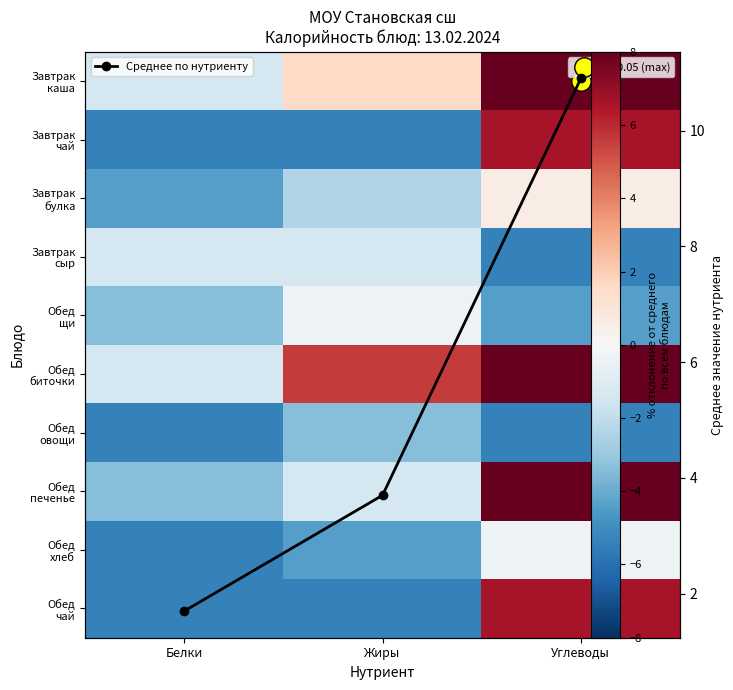

Rank the series at Углеводы from lowest to highest value.

Завтрак сыр, Обед овощи, Обед щи, Обед хлеб, Завтрак булка, Завтрак чай, Обед чай, Обед биточки, Среднее по нутриенту, Обед печенье, Завтрак каша